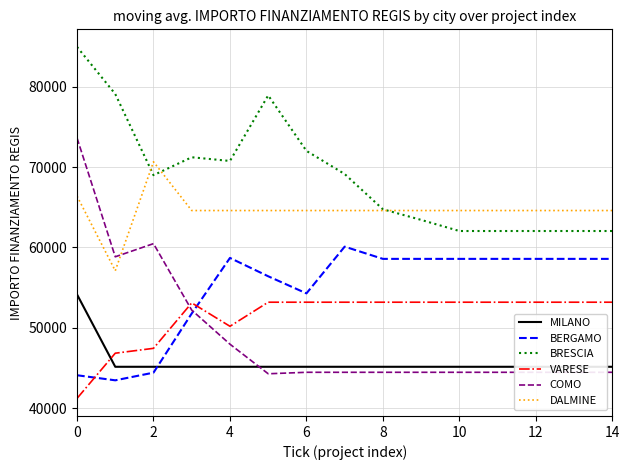

Reading right to left, what are all the values shown in this chart?

MILANO: 45134.3	45134.3	45134.3	45134.3	45134.3	45134.3	45134.3	45134.3	45134.3	45134.3	45134.3	45134.3	45134.3	45134.3	54144.9
BERGAMO: 58575.1	58575.1	58575.1	58575.1	58575.1	58575.1	58575.1	60098.6	54277.4	56407.6	58693.4	51774.0	44403.2	43448.5	44080.6
BRESCIA: 62045.7	62045.7	62045.7	62045.7	62045.7	63430.2	64755.2	69144.6	72028.4	78940.0	70771.3	71232.7	69001.4	79114.0	84977.9
VARESE: 53178.4	53178.4	53178.4	53178.4	53178.4	53178.4	53178.4	53178.4	53178.4	53178.4	50178.0	53094.1	47432.9	46826.0	41196.6
COMO: 44448.1	44448.1	44448.1	44448.1	44448.1	44448.1	44448.1	44448.1	44448.1	44263.9	47948.2	52190.7	60473.2	58836.1	73636.1
DALMINE: 64596.7	64596.7	64596.7	64596.7	64596.7	64596.7	64596.7	64596.7	64596.7	64596.7	64596.7	64596.7	70666.7	57094.1	66393.6